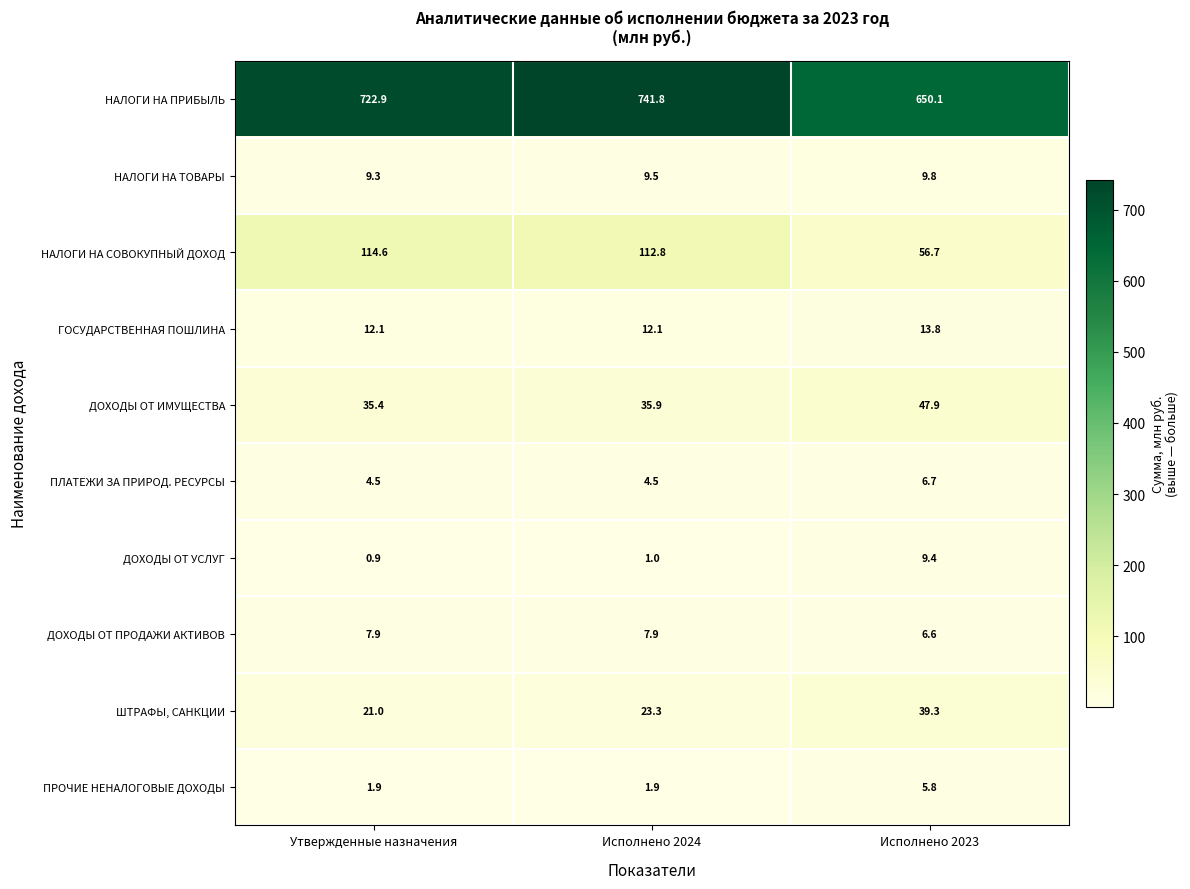

Which series has the widest spread of values?

НАЛОГИ НА ПРИБЫЛЬ